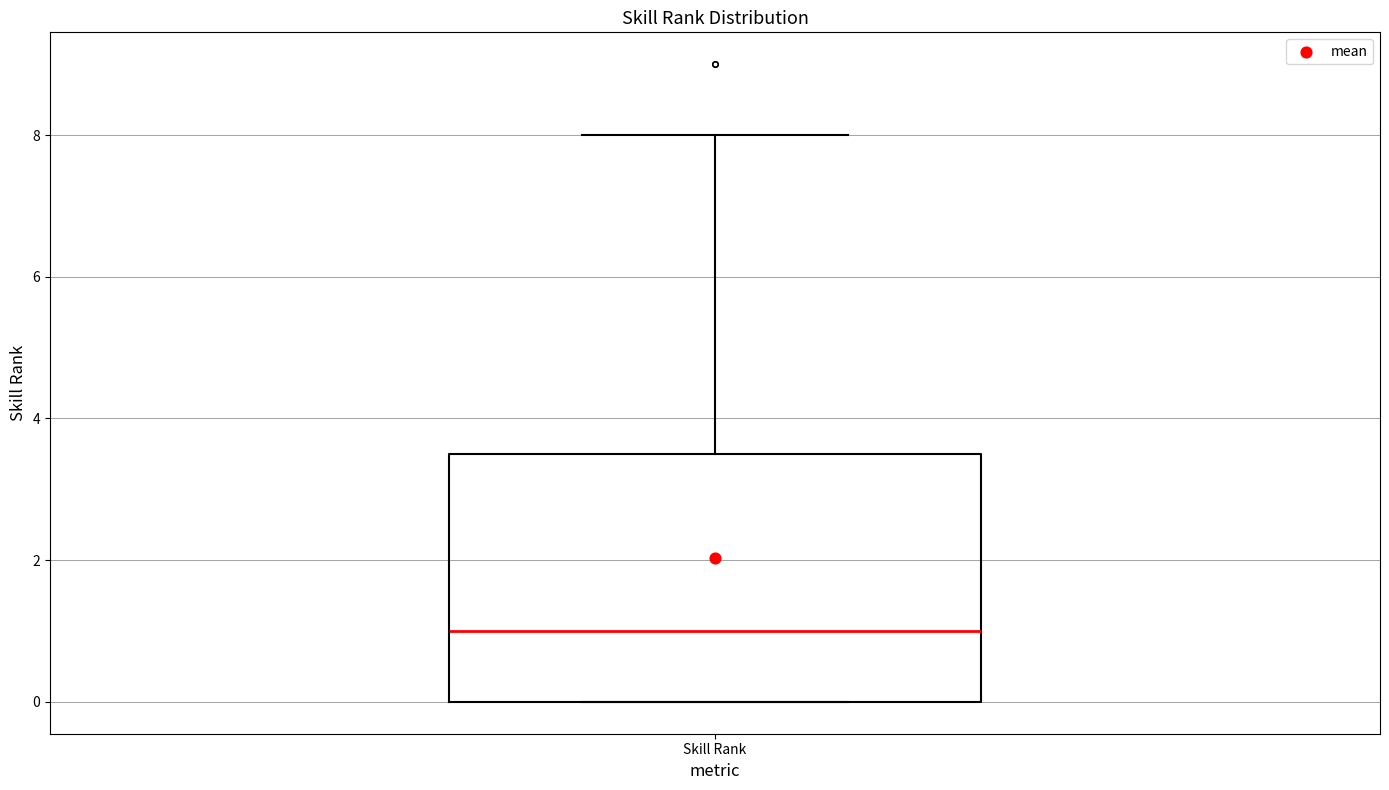

Where does the median line of the box for Skill Rank sit on the y-axis? The values are not printed on the chart, so give them approximately, as read against the axis.

1.0